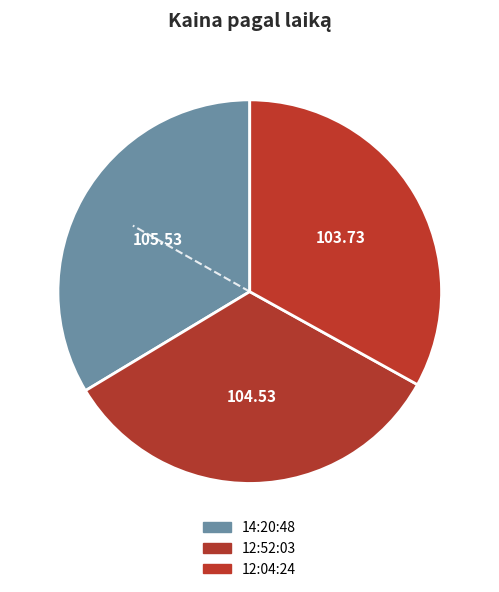

Is there a majority slice in this chart?

No